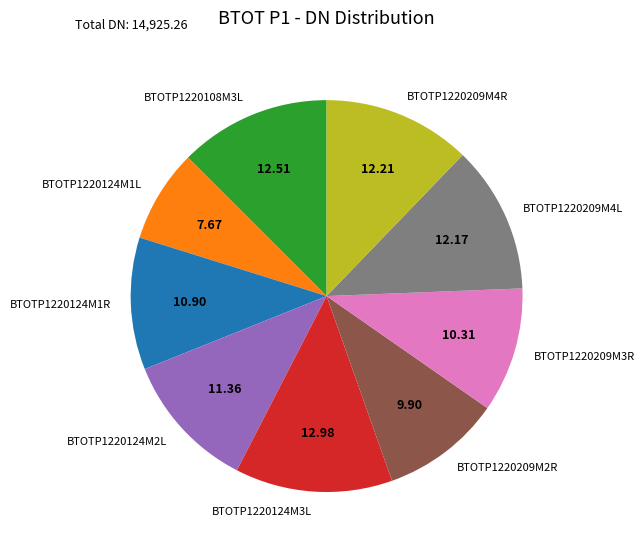

True or false: BTOTP1220209M4L accounts for 12% of the total.

True